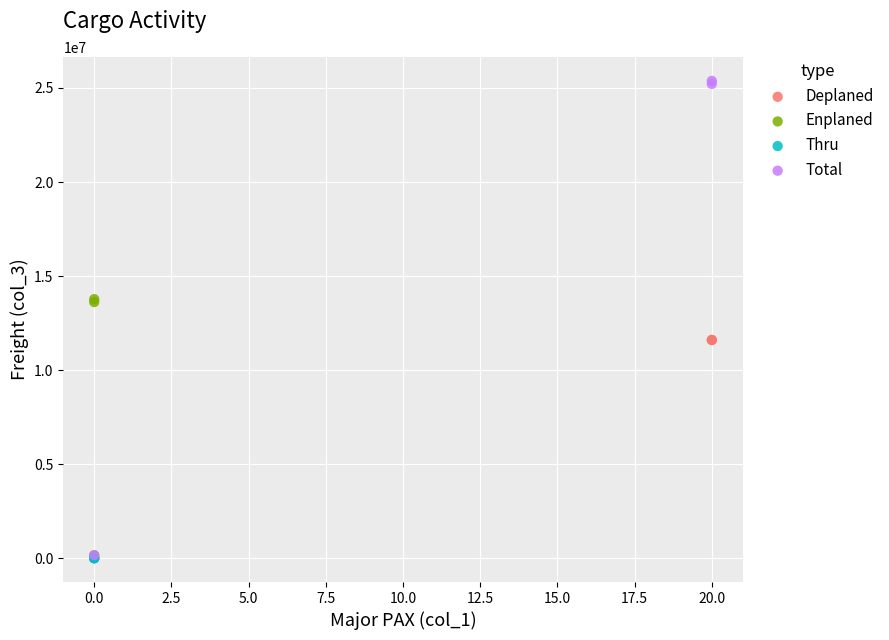

Which series reaches the maximum Y coordinate?

Total